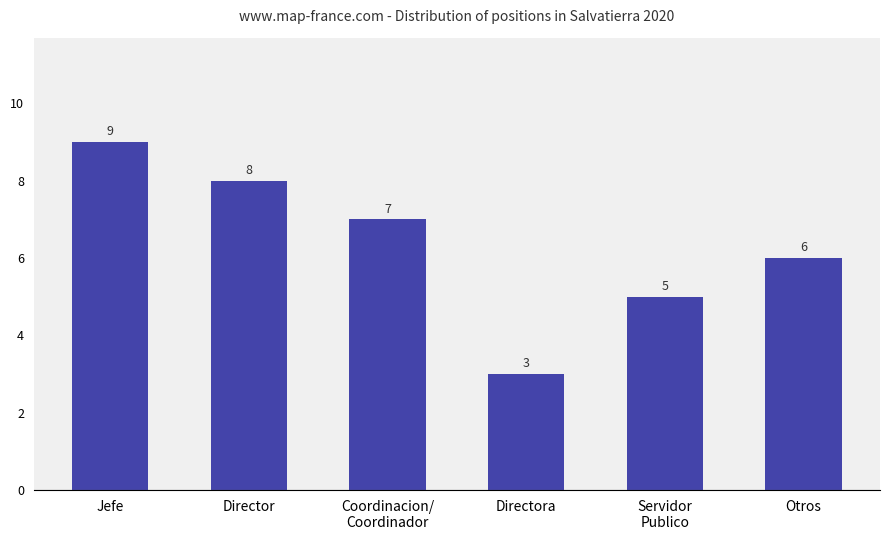

How many data points are less than 7?

3